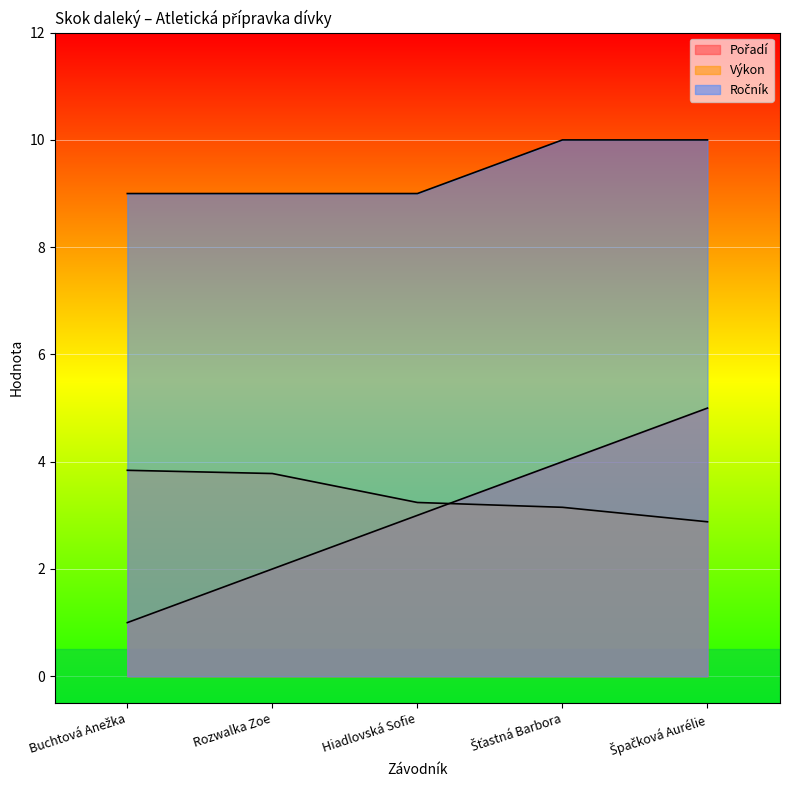

What is the maximum value for Pořadí?

5.0